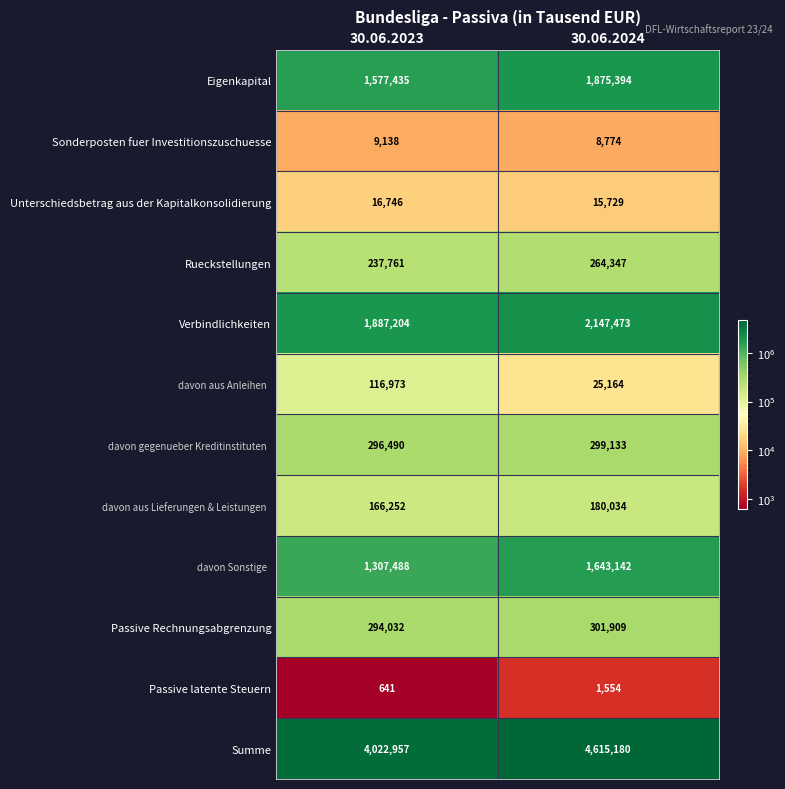

List the series in order of their peak value, highest first.

Summe, Verbindlichkeiten, Eigenkapital, davon Sonstige, Passive Rechnungsabgrenzung, davon gegenueber Kreditinstituten, Rueckstellungen, davon aus Lieferungen & Leistungen, davon aus Anleihen, Unterschiedsbetrag aus der Kapitalkonsolidierung, Sonderposten fuer Investitionszuschuesse, Passive latente Steuern